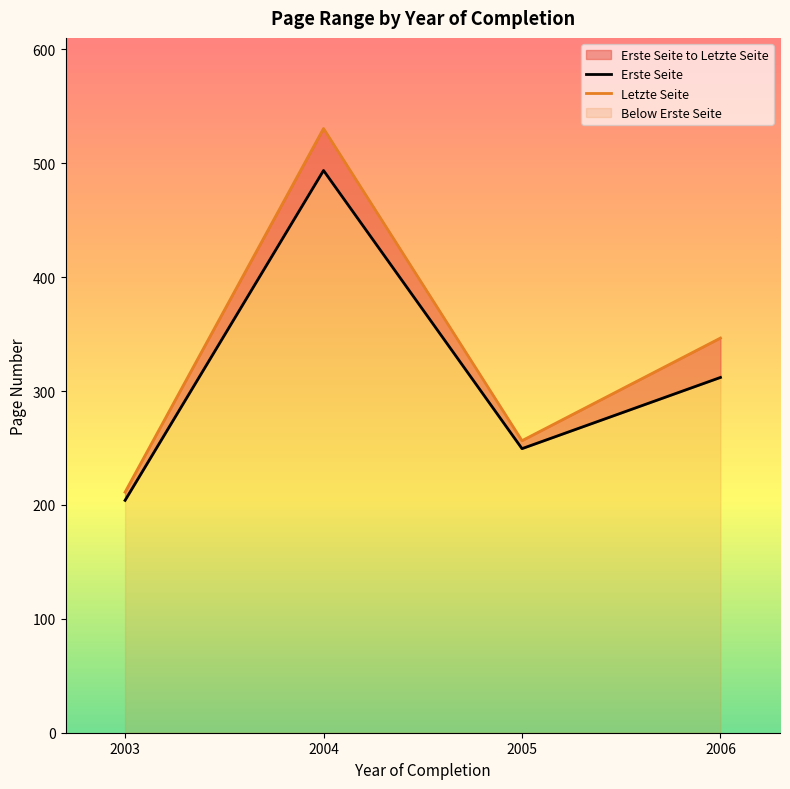

Read the Letzte Seite value at 2005.

256.4